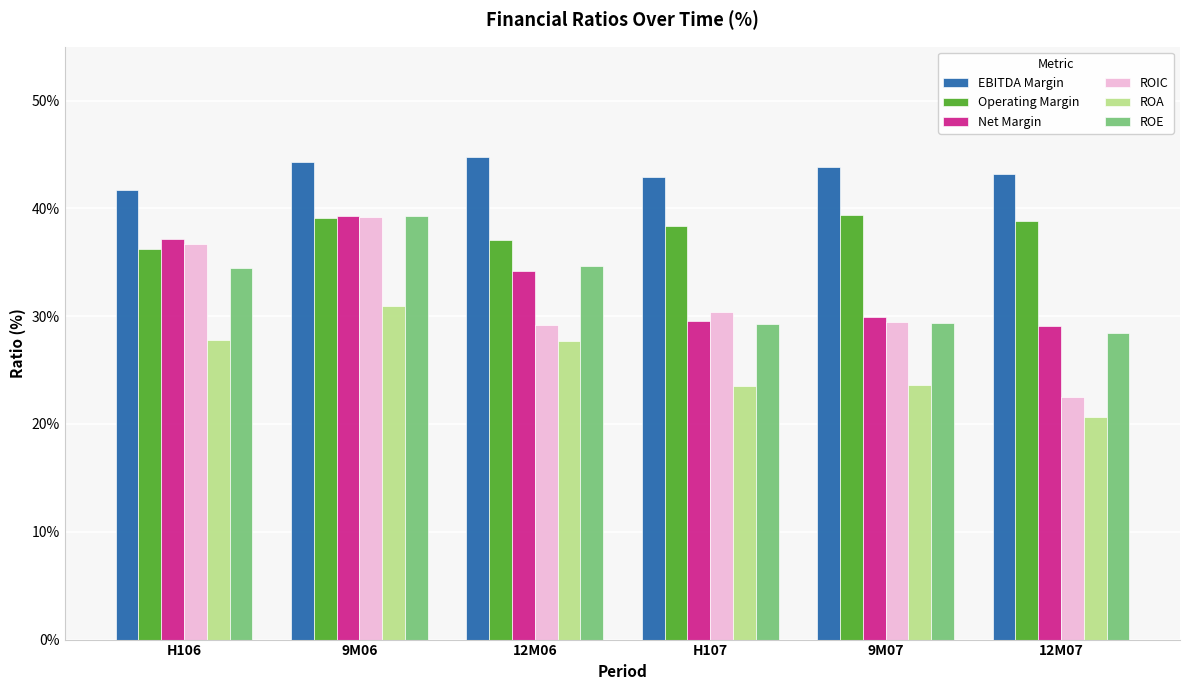

What position from the left is 12M06?

3